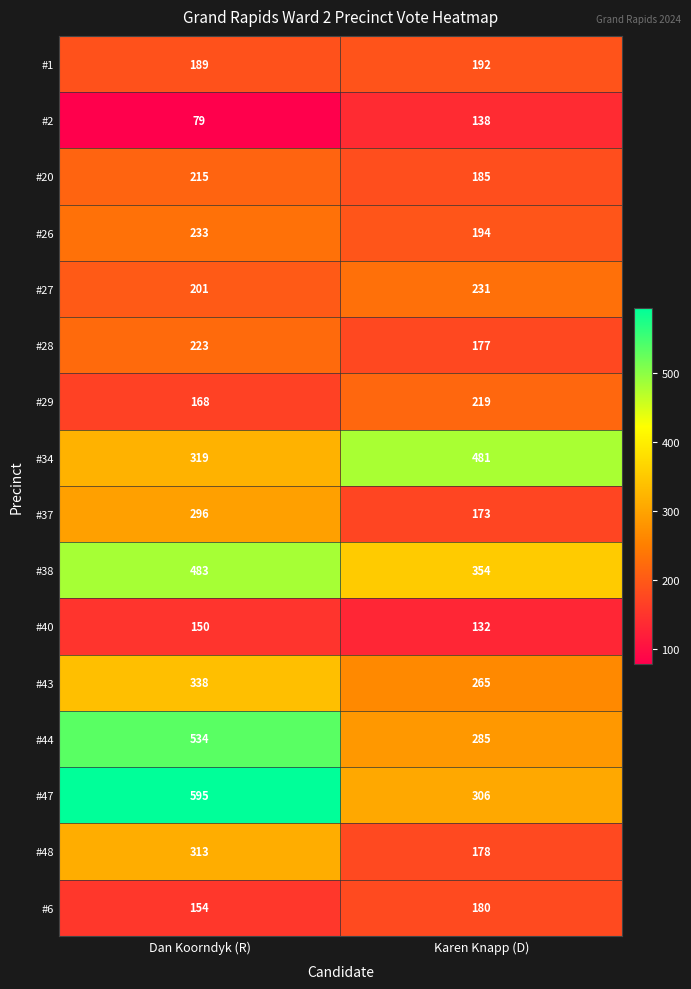

Between Dan Koorndyk (R) and Karen Knapp (D), which series saw the biggest shift?

#47